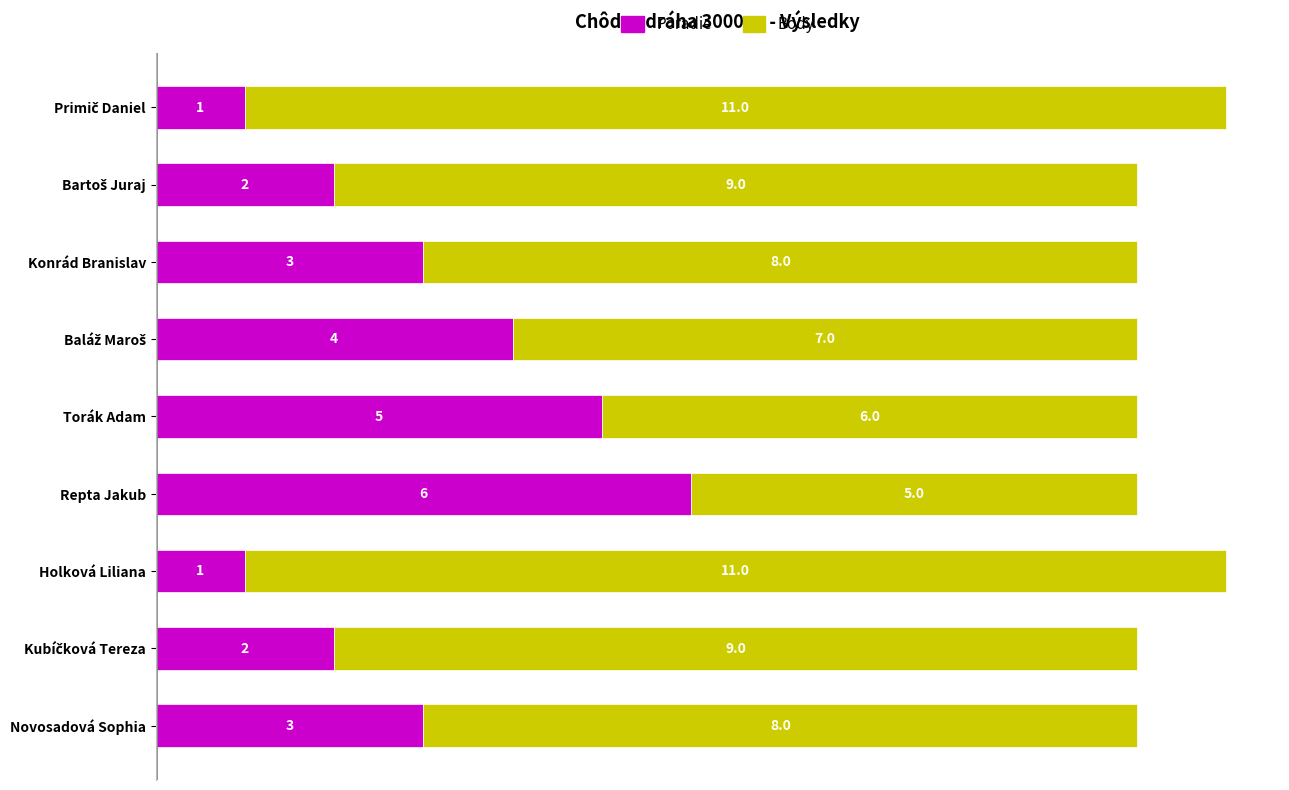

At which label does Poradie reach its peak?

Repta Jakub